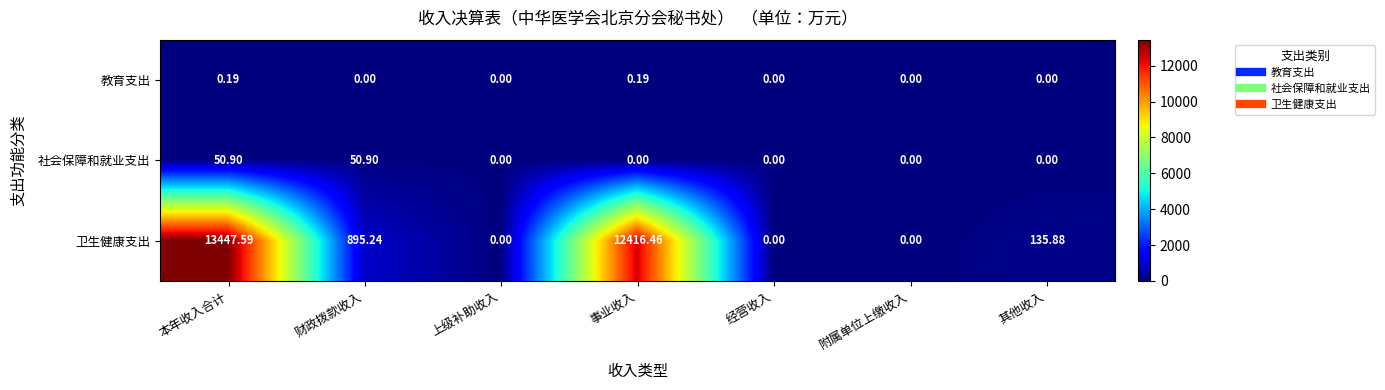

Which series has the largest range (max minus min)?

卫生健康支出